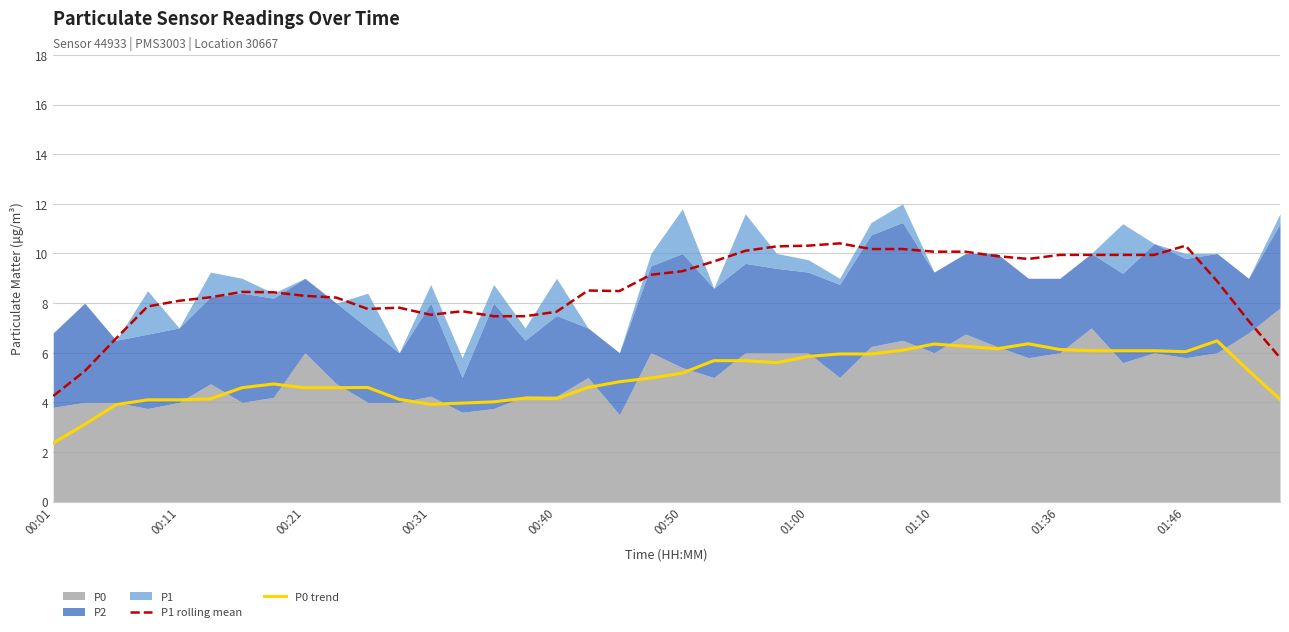

Which category has the lowest value in the P1 rolling mean series?

00:01